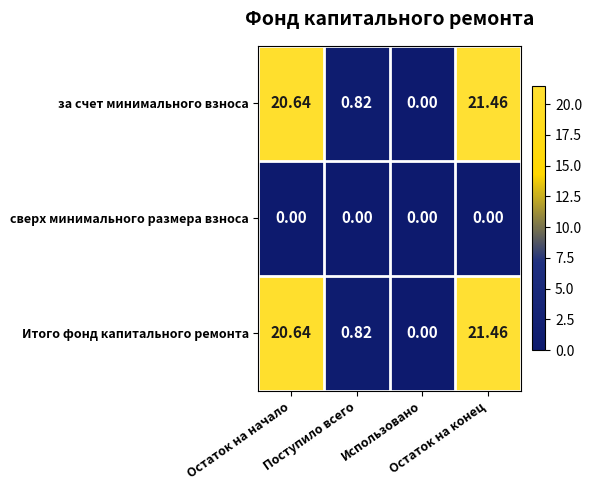

How many distinct data groups are displayed?

3